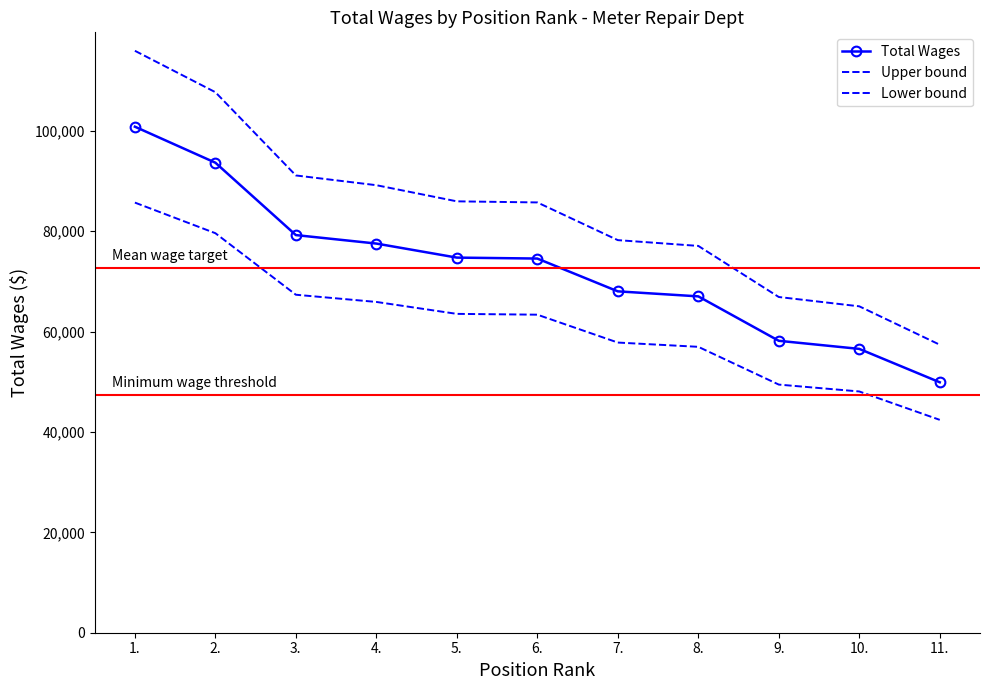

Reading left to right, what are all the values shown in this chart?

Total Wages: 100816.0	93642.0	79220.0	77531.0	74734.0	74545.0	68012.0	67012.0	58160.0	56548.0	49894.0
Upper bound: 115938.4	107688.3	91103.0	89160.6	85944.1	85726.8	78213.8	77063.8	66884.0	65030.2	57378.1
Lower bound: 85693.6	79595.7	67337.0	65901.3	63523.9	63363.2	57810.2	56960.2	49436.0	48065.8	42409.9